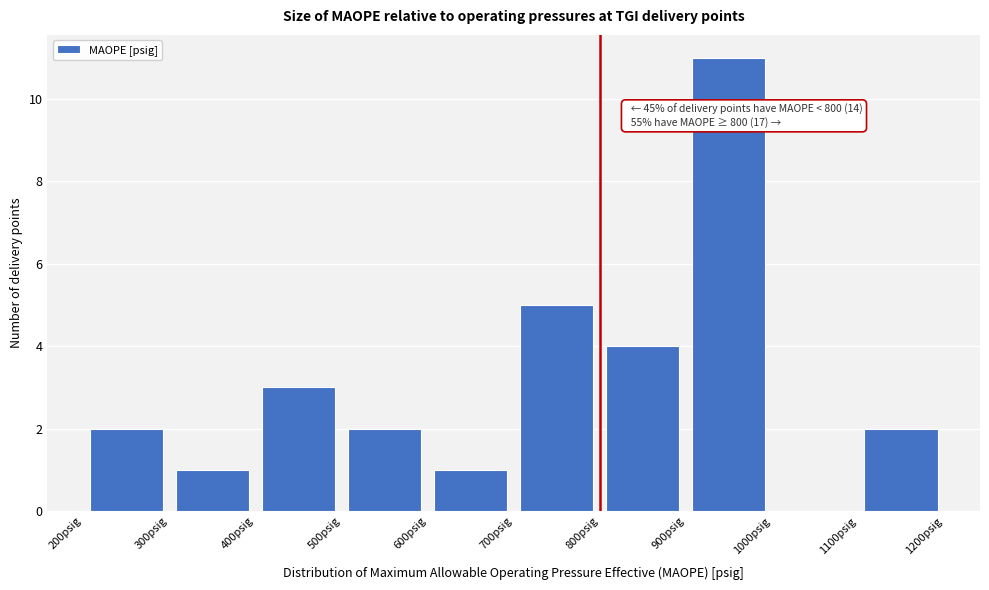

Over which range of the x-axis is the bar tallest?

900 to 1000